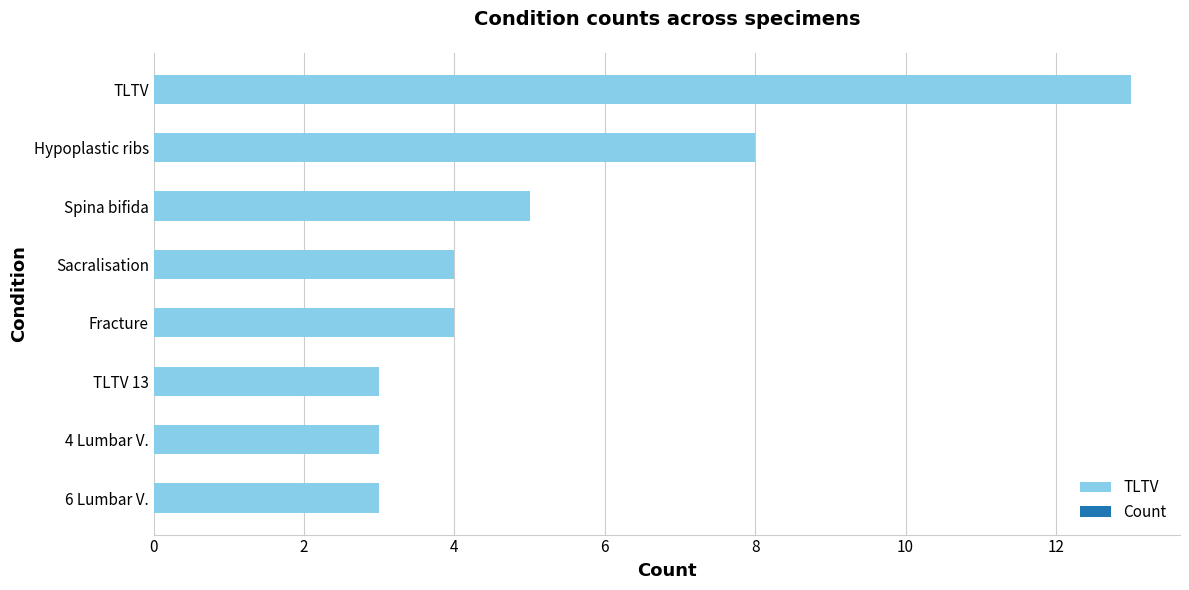

The chart shows a value of 7 at TLTV. True or false?

False